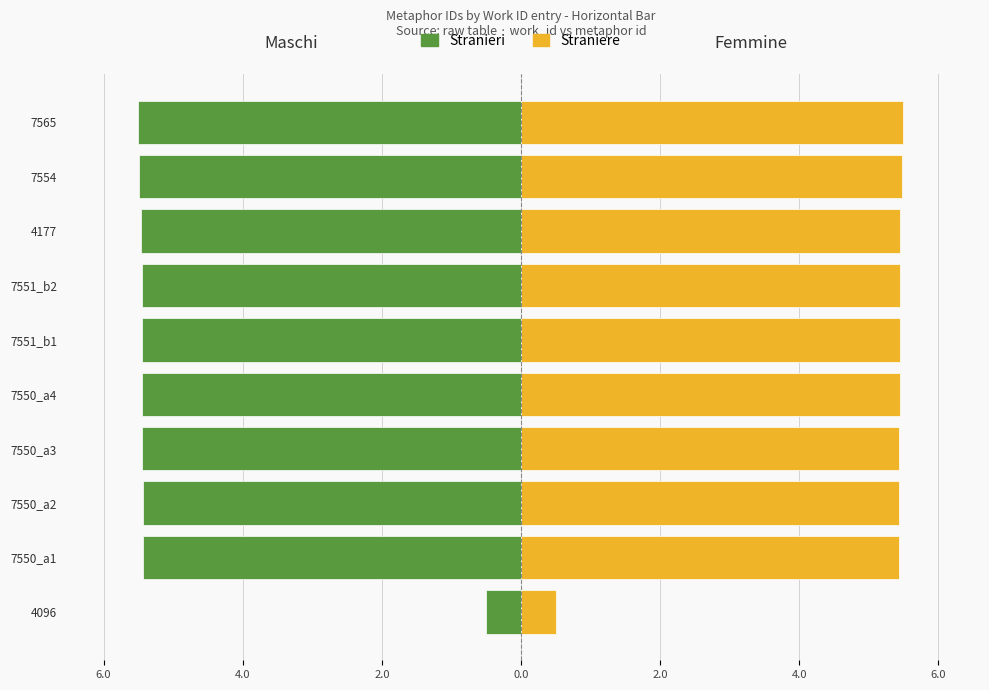

Reading left to right, list all the values displayed in this chart.

Maschi: -0.5	-5.4	-5.4	-5.4	-5.4	-5.4	-5.4	-5.5	-5.5	-5.5
Femmine: 0.5	5.4	5.4	5.4	5.4	5.4	5.4	5.5	5.5	5.5